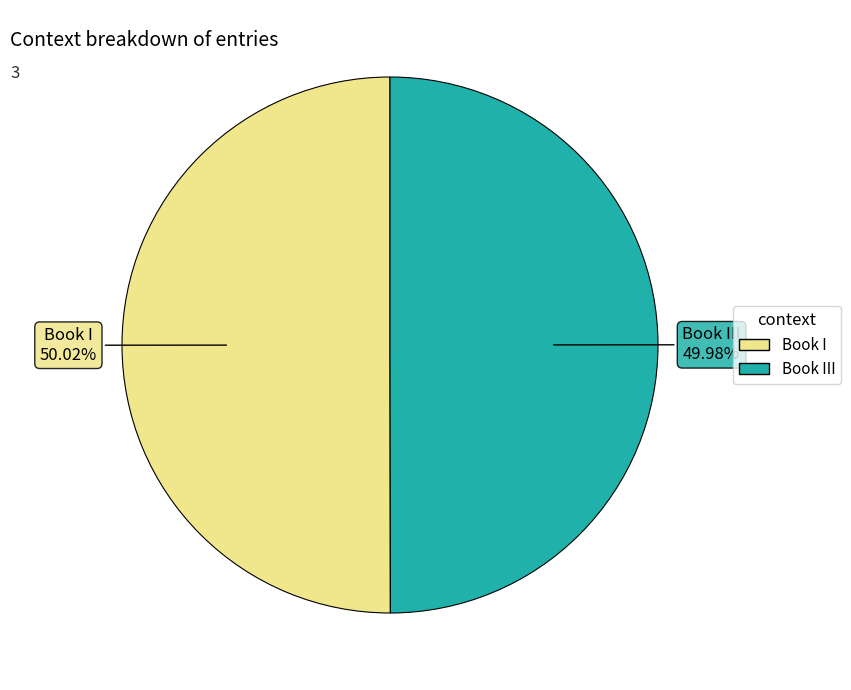

How many segments does this pie chart have?

2